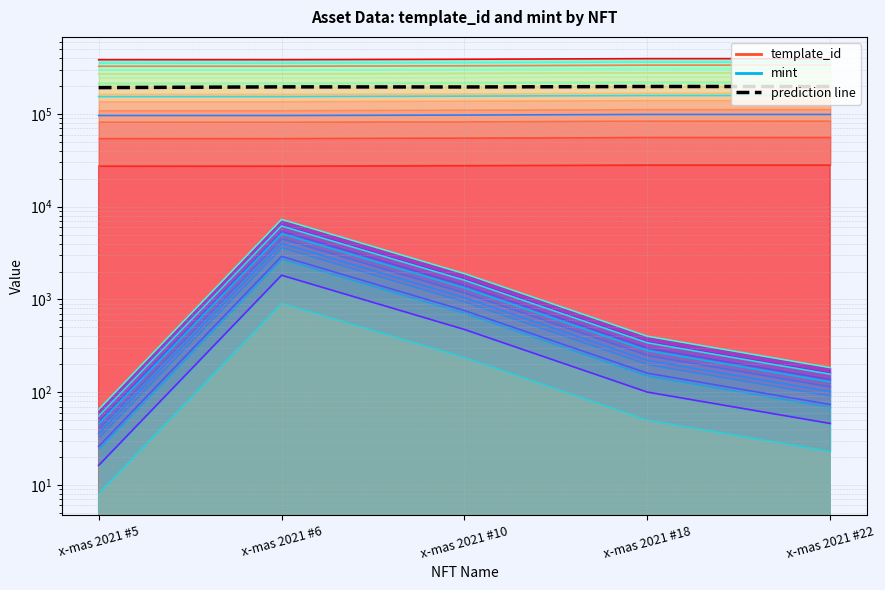

Reading left to right, what are all the values shown in this chart?

template_id L0: 385158.0	385161.0	389493.0	395576.0	395585.0
mint L0: 65.0	7299.0	1898.0	401.0	184.0
prediction line: 192611.5	196230.0	195695.5	197988.5	197884.5